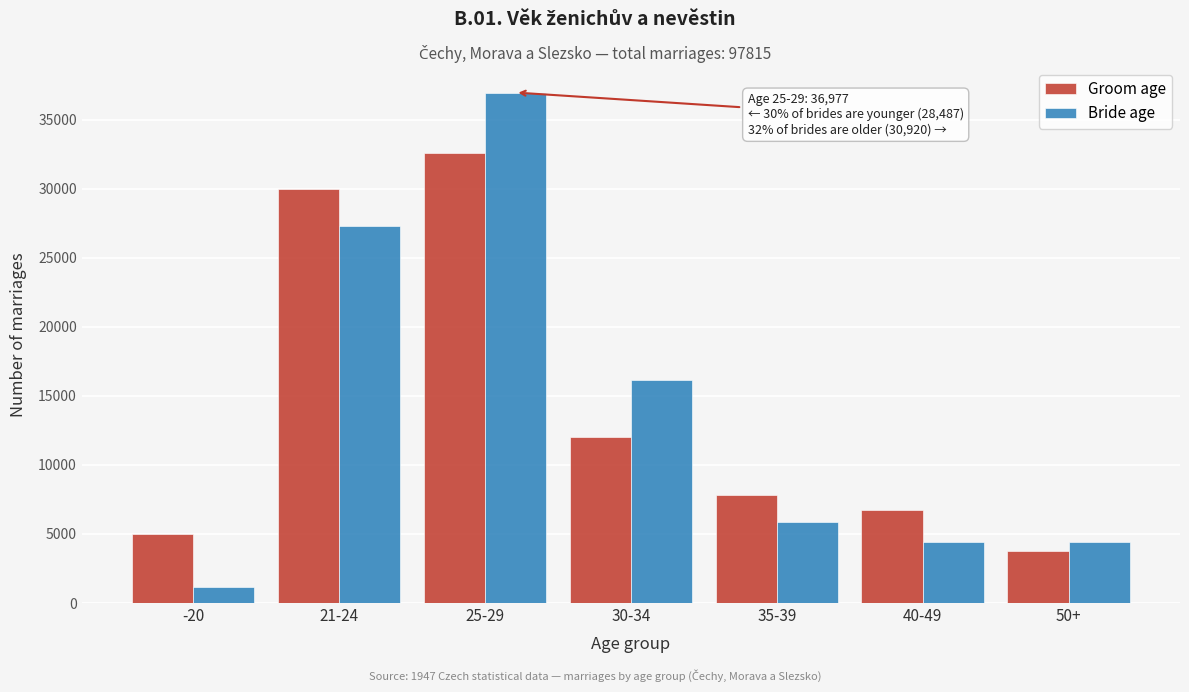

At which label does Bride age reach its peak?

25-29